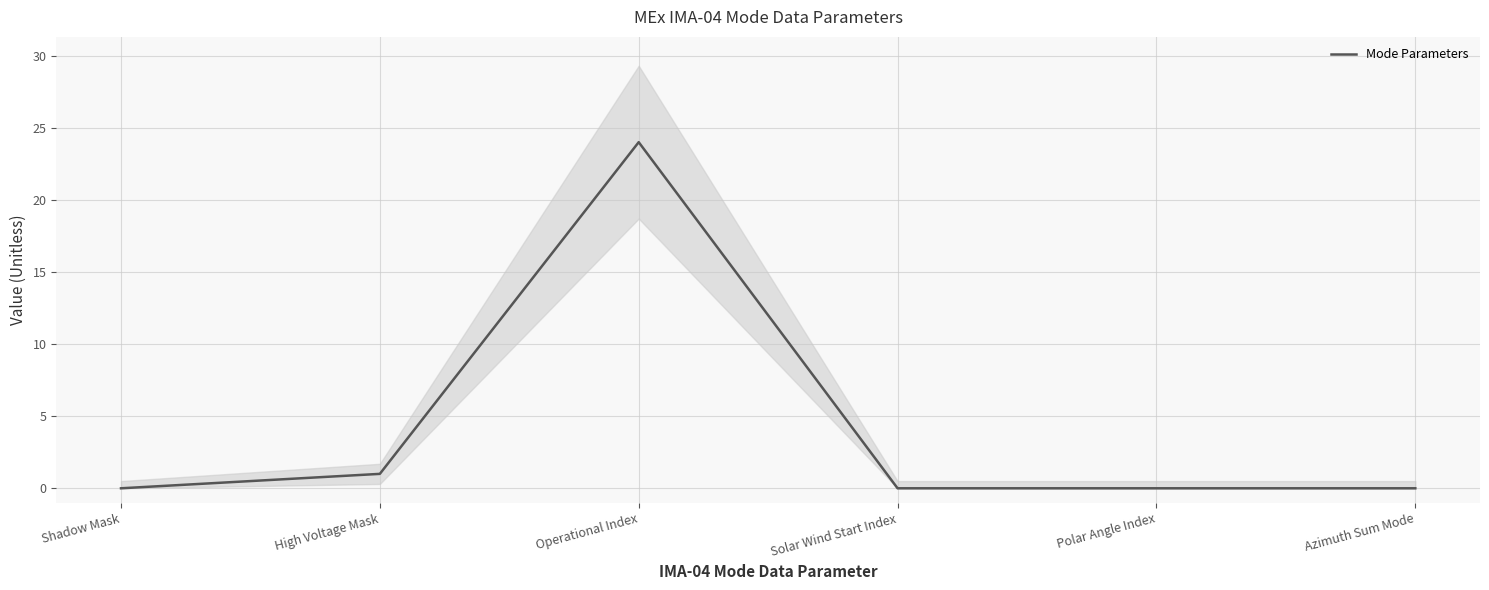

What is the average value?

4